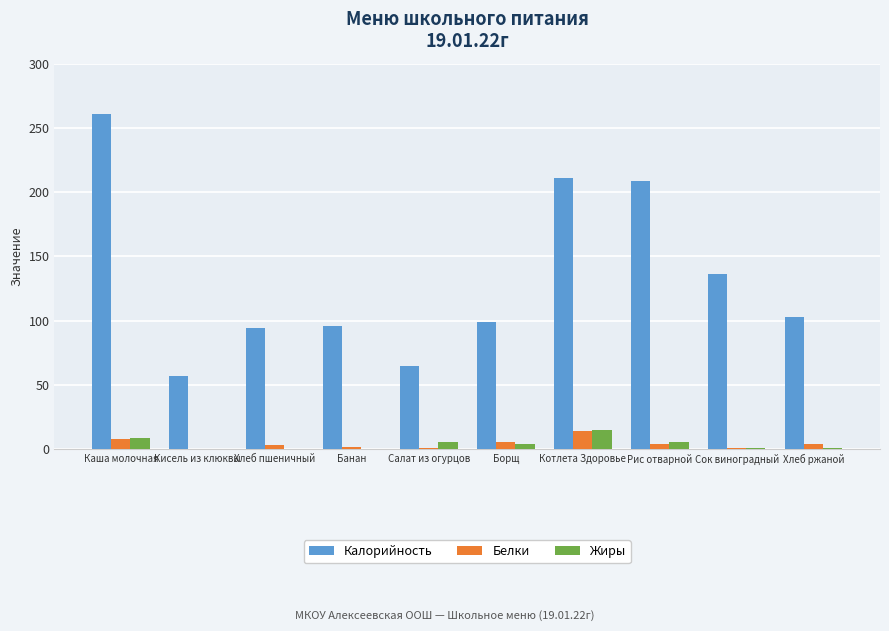

Which series has the largest total across all categories?

Калорийность